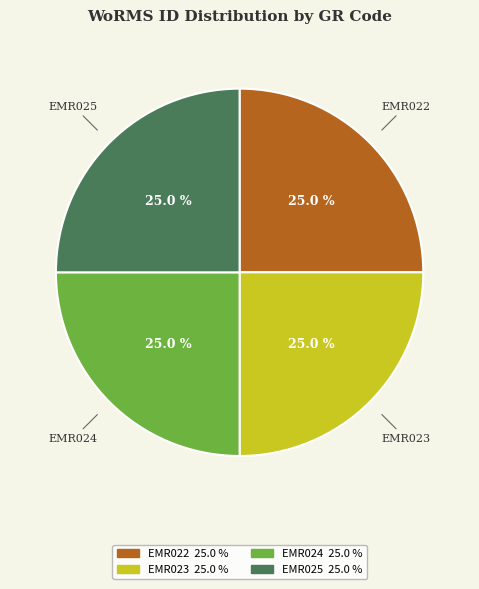

What portion of the pie excludes EMR024?

75.0%